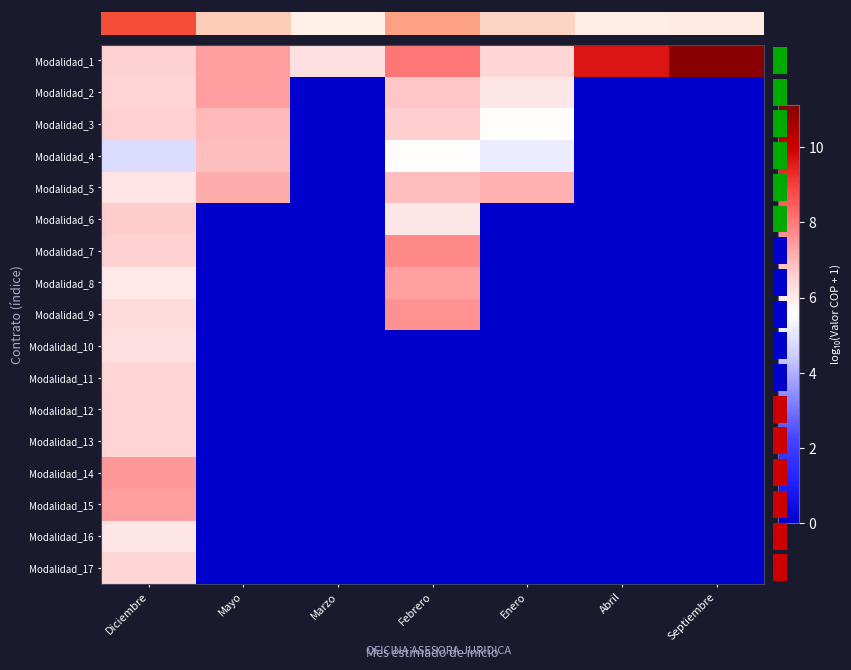

Reading left to right, extract all data points from this chart.

Modalidad_1: Diciembre=6.6	Mayo=7.4	Marzo=6.2	Febrero=8.0	Enero=6.4	Abril=9.7	Septiembre=11.1
Modalidad_2: Diciembre=6.5	Mayo=7.4	Marzo=0.0	Febrero=6.8	Enero=6.1	Abril=0.0	Septiembre=0.0
Modalidad_3: Diciembre=6.6	Mayo=7.0	Marzo=0.0	Febrero=6.6	Enero=5.6	Abril=0.0	Septiembre=0.0
Modalidad_4: Diciembre=4.8	Mayo=6.9	Marzo=0.0	Febrero=5.6	Enero=5.2	Abril=0.0	Septiembre=0.0
Modalidad_5: Diciembre=6.2	Mayo=7.2	Marzo=0.0	Febrero=6.9	Enero=7.1	Abril=0.0	Septiembre=0.0
Modalidad_6: Diciembre=6.7	Mayo=0.0	Marzo=0.0	Febrero=6.1	Enero=0.0	Abril=0.0	Septiembre=0.0
Modalidad_7: Diciembre=6.5	Mayo=0.0	Marzo=0.0	Febrero=7.7	Enero=0.0	Abril=0.0	Septiembre=0.0
Modalidad_8: Diciembre=6.0	Mayo=0.0	Marzo=0.0	Febrero=7.3	Enero=0.0	Abril=0.0	Septiembre=0.0
Modalidad_9: Diciembre=6.3	Mayo=0.0	Marzo=0.0	Febrero=7.6	Enero=0.0	Abril=0.0	Septiembre=0.0
Modalidad_10: Diciembre=6.2	Mayo=0.0	Marzo=0.0	Febrero=0.0	Enero=0.0	Abril=0.0	Septiembre=0.0
Modalidad_11: Diciembre=6.5	Mayo=0.0	Marzo=0.0	Febrero=0.0	Enero=0.0	Abril=0.0	Septiembre=0.0
Modalidad_12: Diciembre=6.5	Mayo=0.0	Marzo=0.0	Febrero=0.0	Enero=0.0	Abril=0.0	Septiembre=0.0
Modalidad_13: Diciembre=6.5	Mayo=0.0	Marzo=0.0	Febrero=0.0	Enero=0.0	Abril=0.0	Septiembre=0.0
Modalidad_14: Diciembre=7.5	Mayo=0.0	Marzo=0.0	Febrero=0.0	Enero=0.0	Abril=0.0	Septiembre=0.0
Modalidad_15: Diciembre=7.4	Mayo=0.0	Marzo=0.0	Febrero=0.0	Enero=0.0	Abril=0.0	Septiembre=0.0
Modalidad_16: Diciembre=6.1	Mayo=0.0	Marzo=0.0	Febrero=0.0	Enero=0.0	Abril=0.0	Septiembre=0.0
Modalidad_17: Diciembre=6.5	Mayo=0.0	Marzo=0.0	Febrero=0.0	Enero=0.0	Abril=0.0	Septiembre=0.0